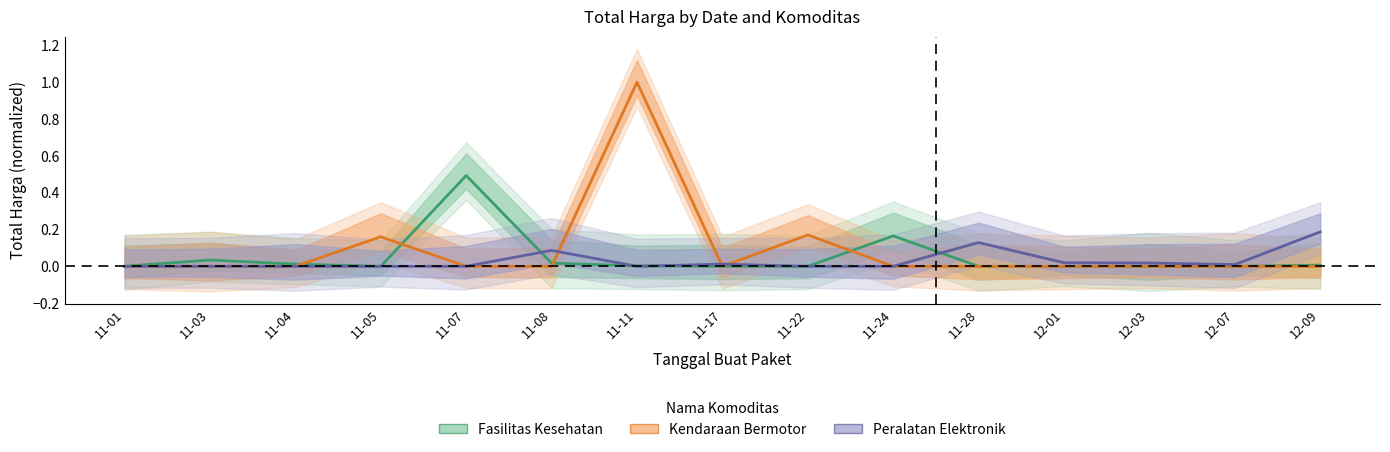

What is the label of the 3rd point from the left?

2021-11-04